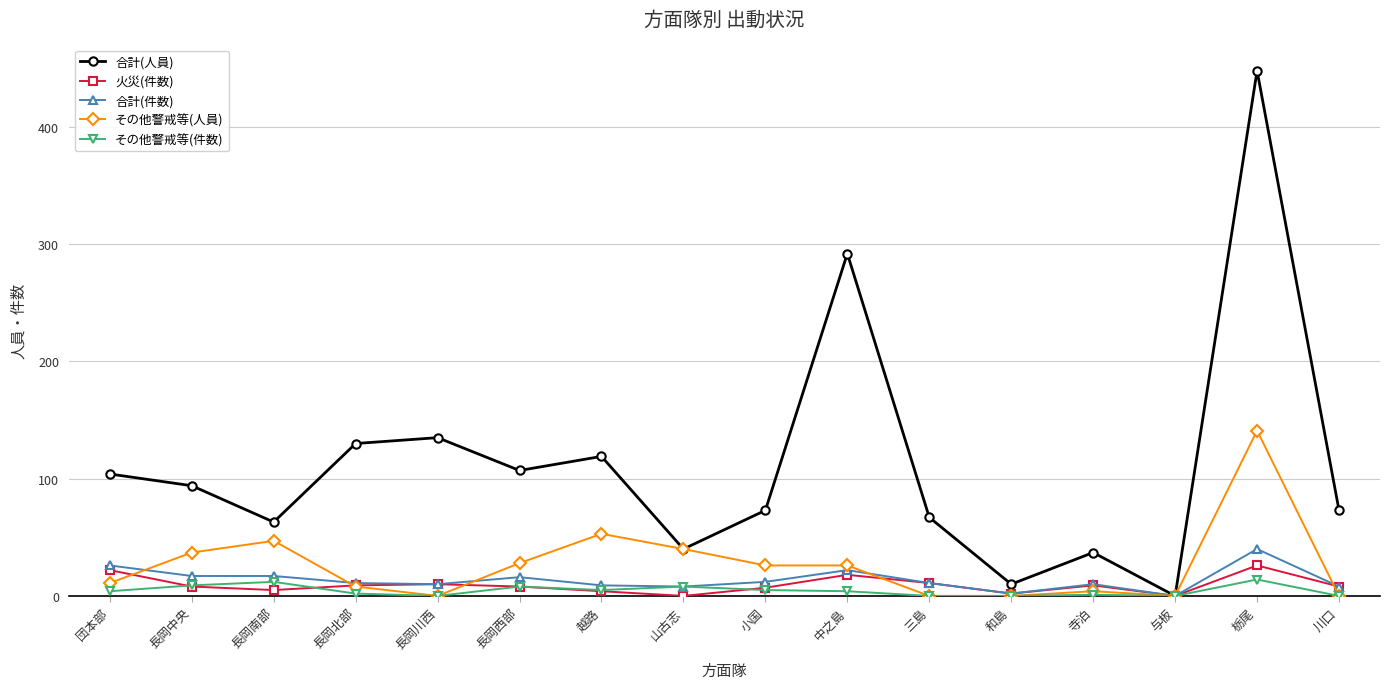

Which category has the highest value across all series?

栃尾